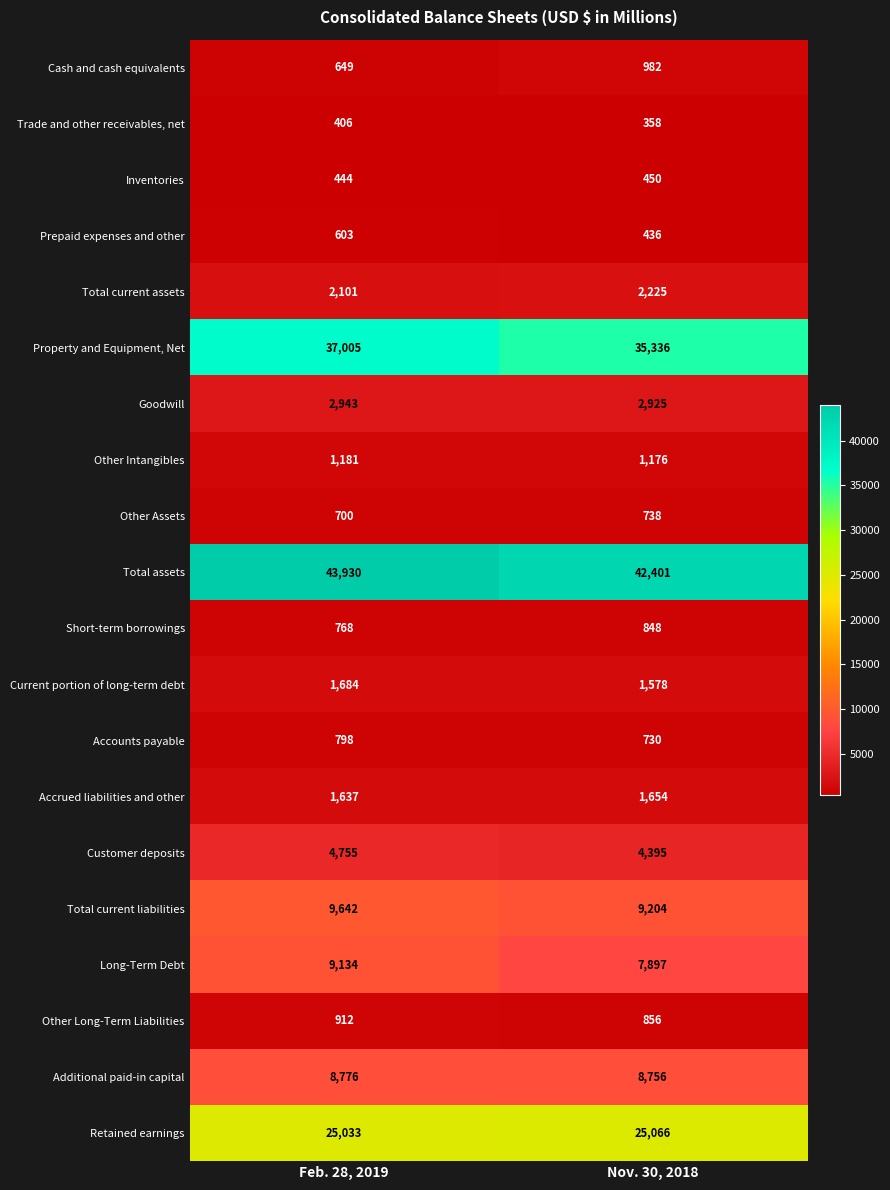

List the series in order of their peak value, highest first.

Total assets, Property and Equipment, Net, Retained earnings, Total current liabilities, Long-Term Debt, Additional paid-in capital, Customer deposits, Goodwill, Total current assets, Current portion of long-term debt, Accrued liabilities and other, Other Intangibles, Cash and cash equivalents, Other Long-Term Liabilities, Short-term borrowings, Accounts payable, Other Assets, Prepaid expenses and other, Inventories, Trade and other receivables, net